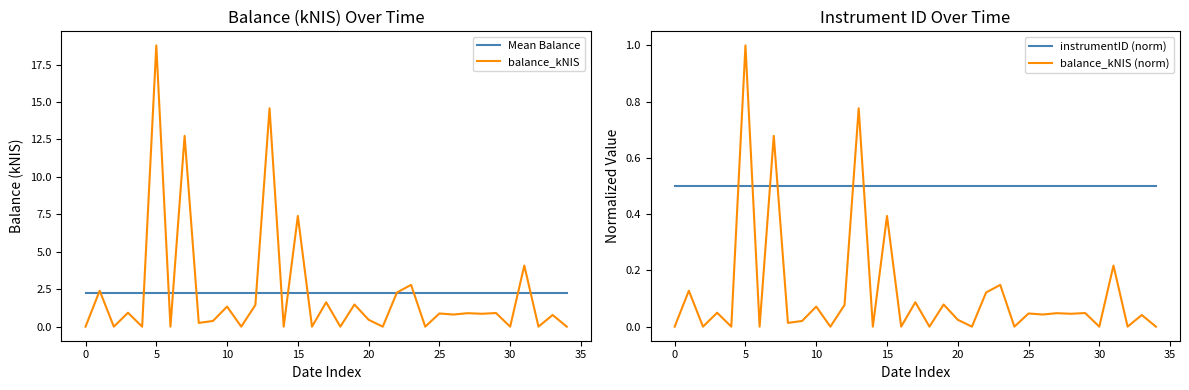

True or false: instrumentID (norm) and Mean Balance cross at least once.

False